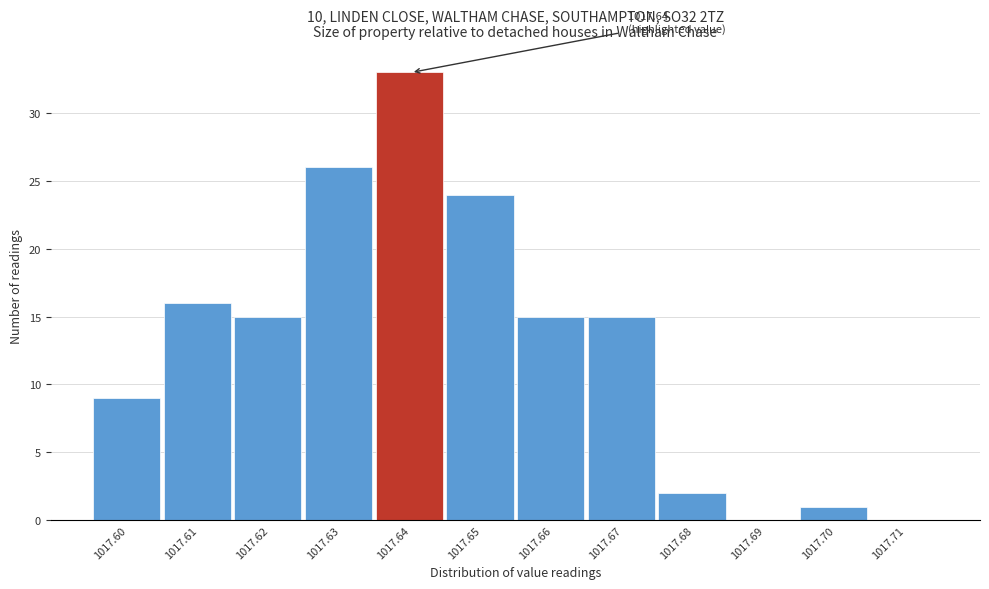

Over which range of the x-axis is the bar tallest?

1017.635 to 1017.645